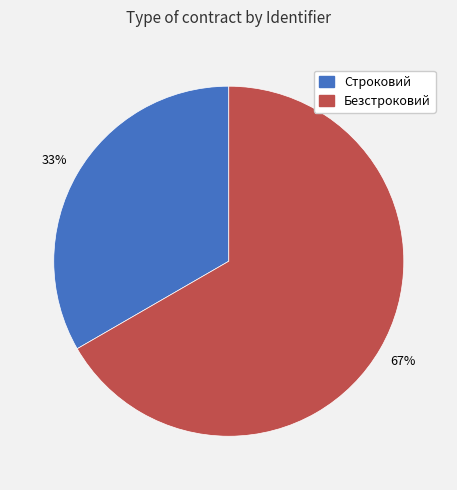

To the nearest percent, what is the average slice percentage?

50%